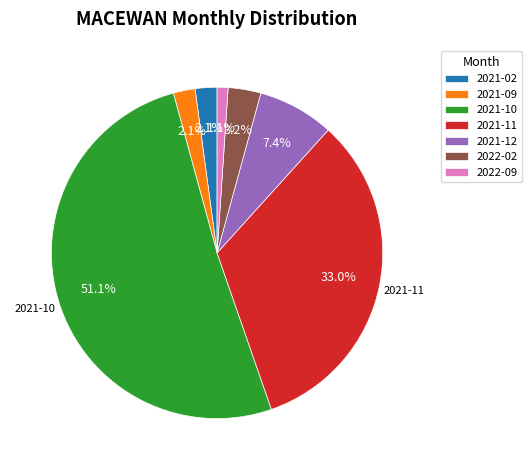

Does any single category account for the majority?

Yes